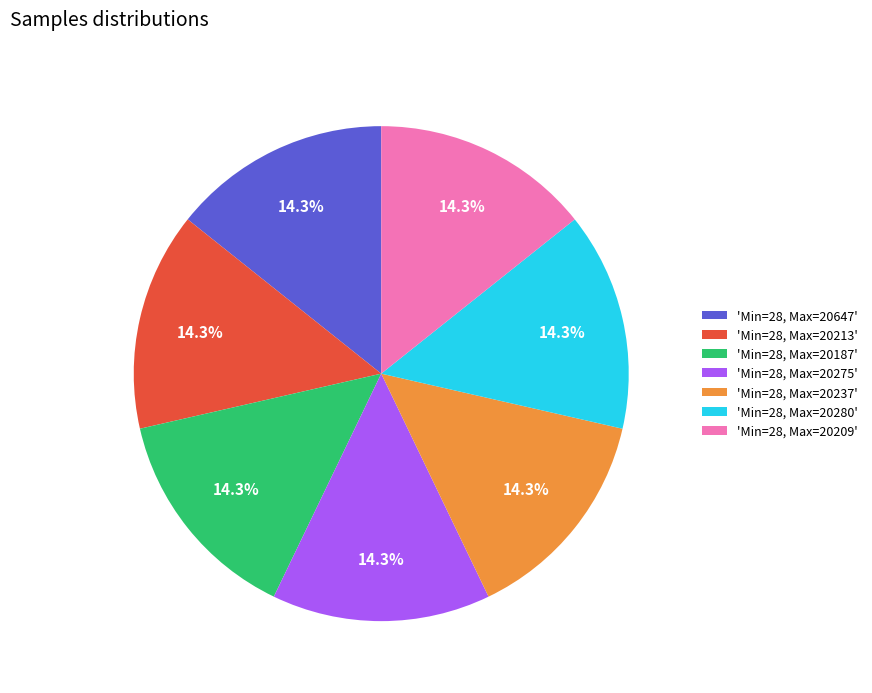

What percentage do 'Min=28, Max=20237' and 'Min=28, Max=20213' together represent?

28.6%